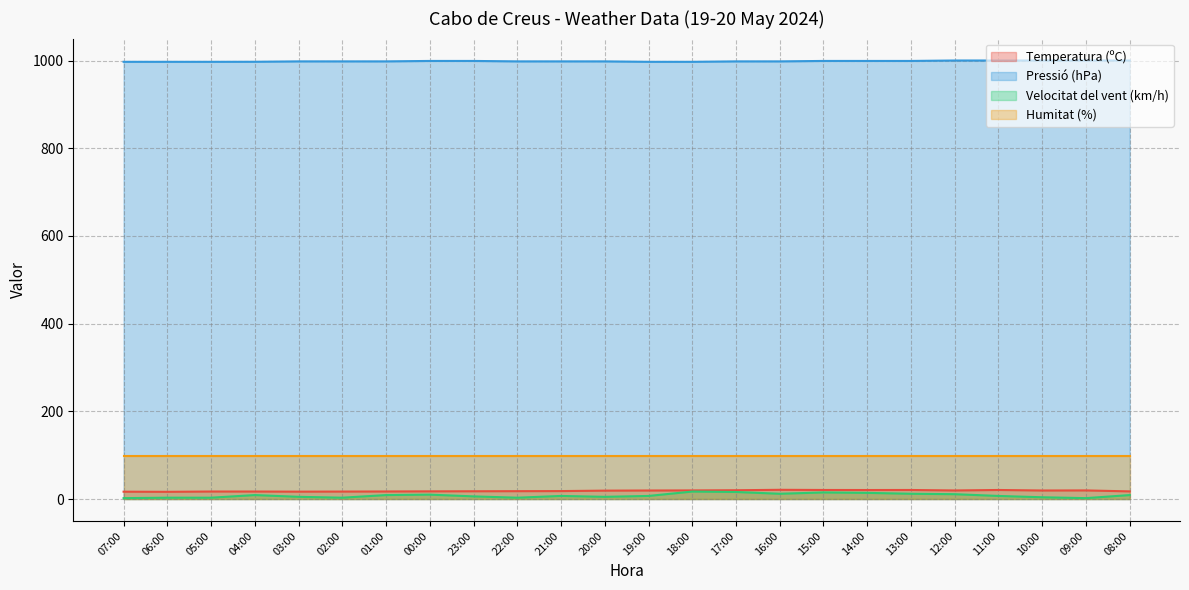

What is the sum of the Velocitat del vent (km/h) values at 05:00 and 13:00?

15.0